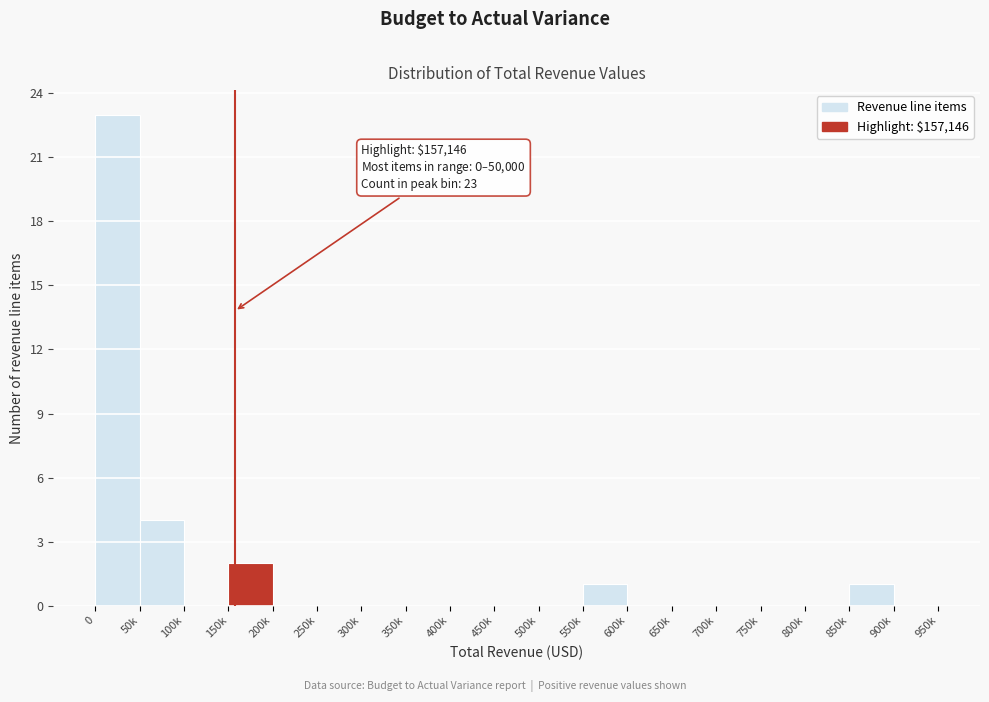

Reading left to right, list all the values displayed in this chart.

0=23	50k=4	100k=0	150k=2	200k=0	250k=0	300k=0	350k=0	400k=0	450k=0	500k=0	550k=1	600k=0	650k=0	700k=0	750k=0	800k=0	850k=1	900k=0